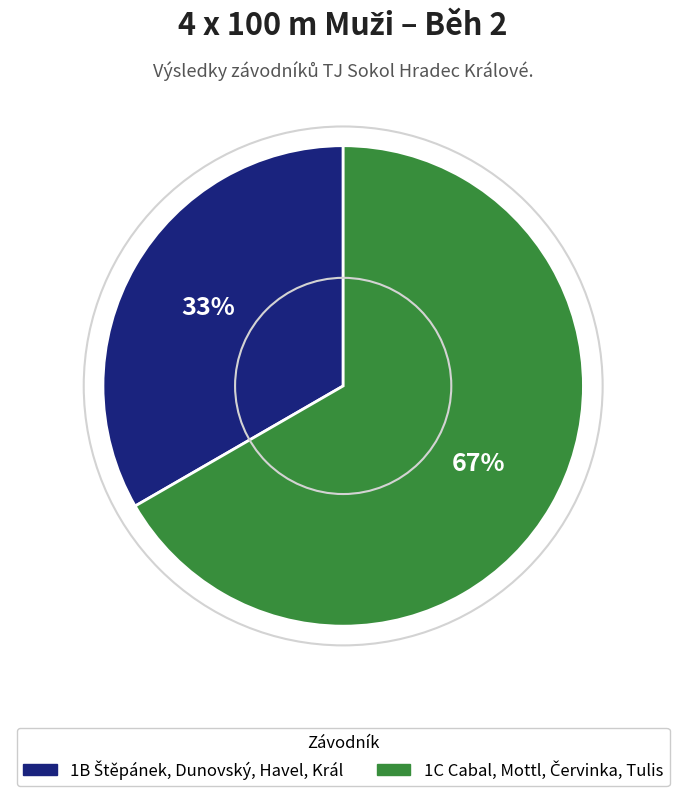

How many slices are in this pie chart?

2